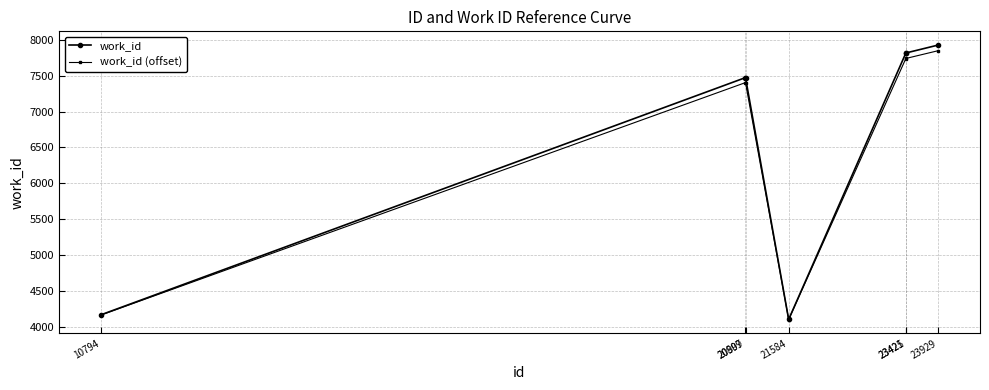

What is the value of the work_id (offset) point at the 7th from the left?

7847.5